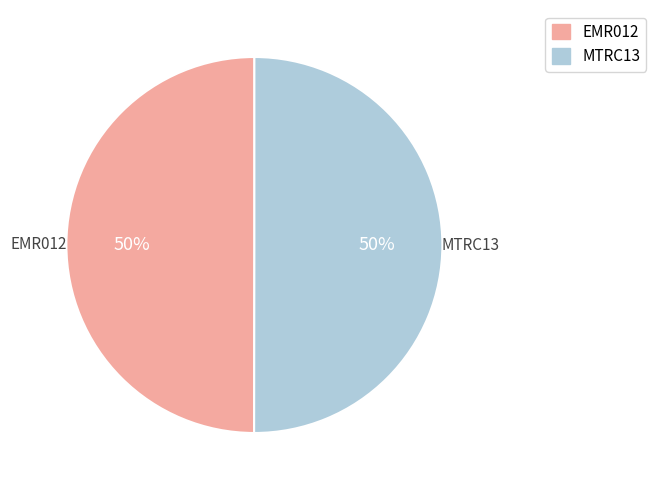

The MTRC13 slice represents 50% of the pie. True or false?

True